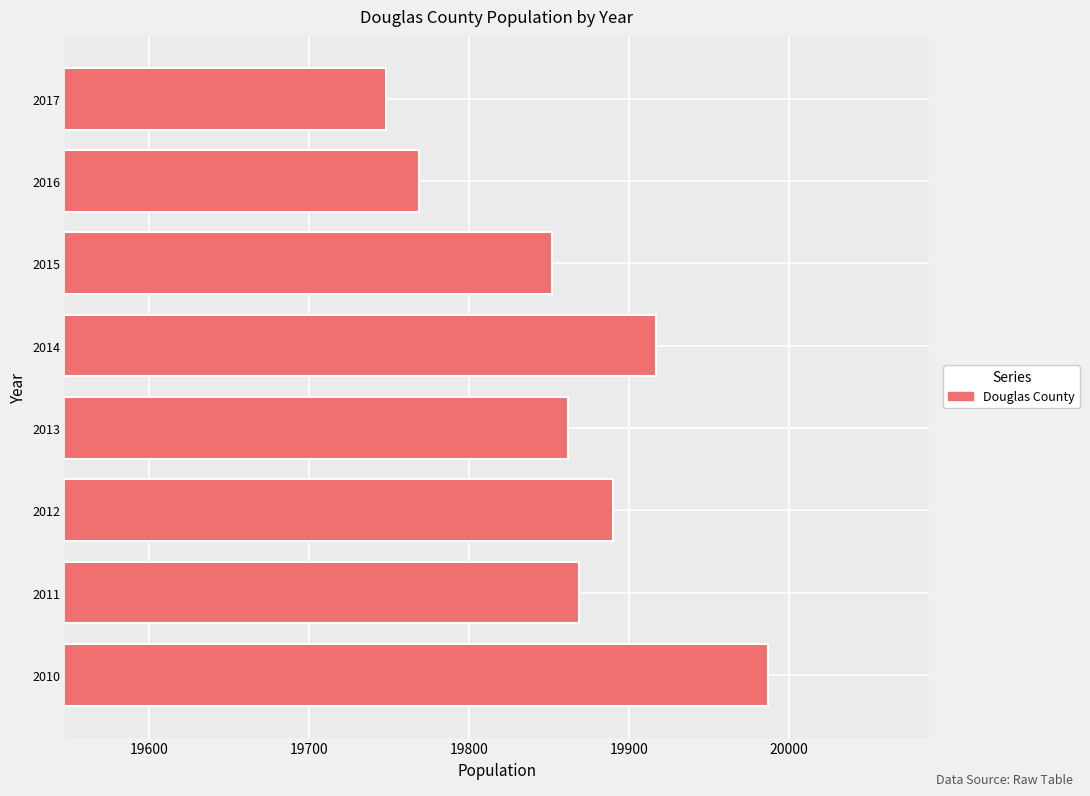

Reading bottom to top, extract all data points from this chart.

19987	19869	19890	19862	19917	19852	19769	19748